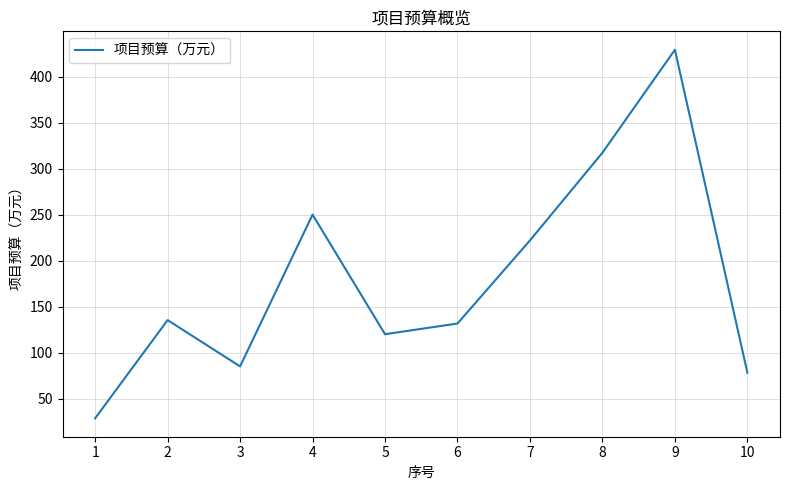

What is the minimum value shown in the chart?

28.6